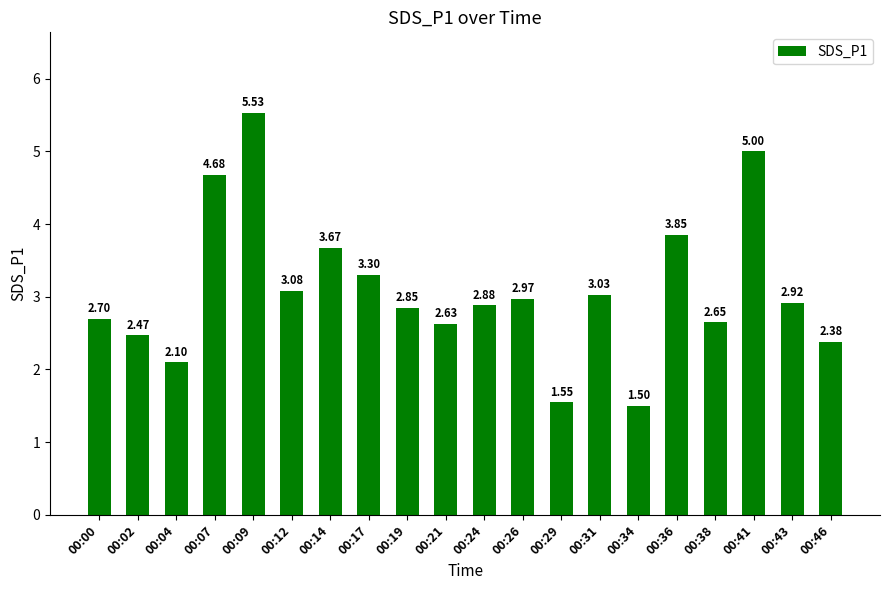

Rank the categories by value from lowest to highest.

00:34, 00:29, 00:04, 00:46, 00:02, 00:21, 00:38, 00:00, 00:19, 00:24, 00:43, 00:26, 00:31, 00:12, 00:17, 00:14, 00:36, 00:07, 00:41, 00:09